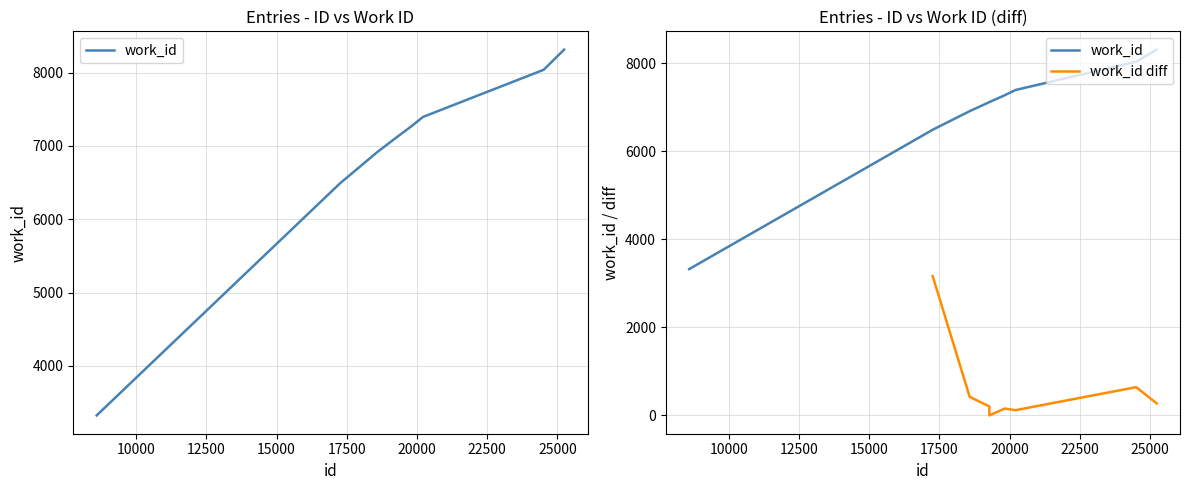

How many data points are less than 7119?

3